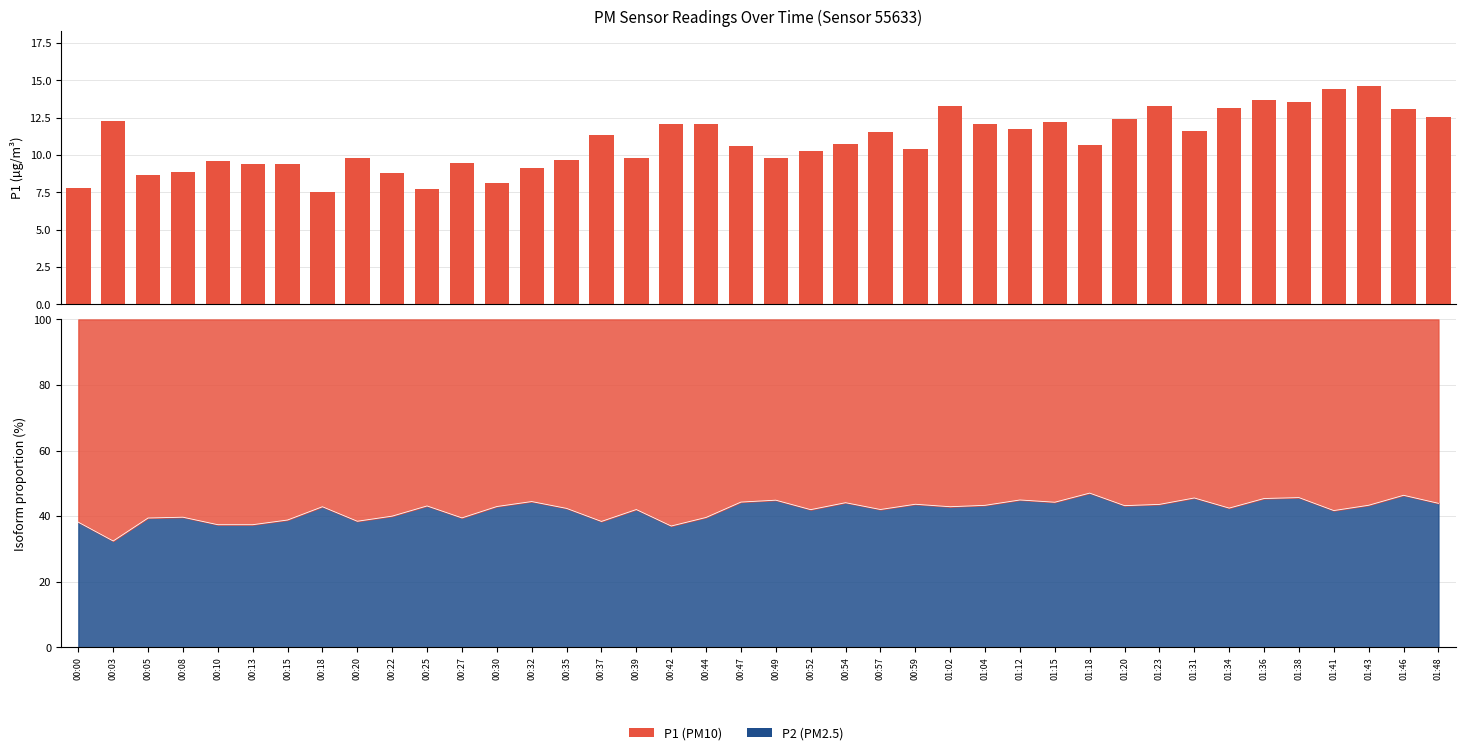

At which category does the chart reach its minimum across all series?

00:18